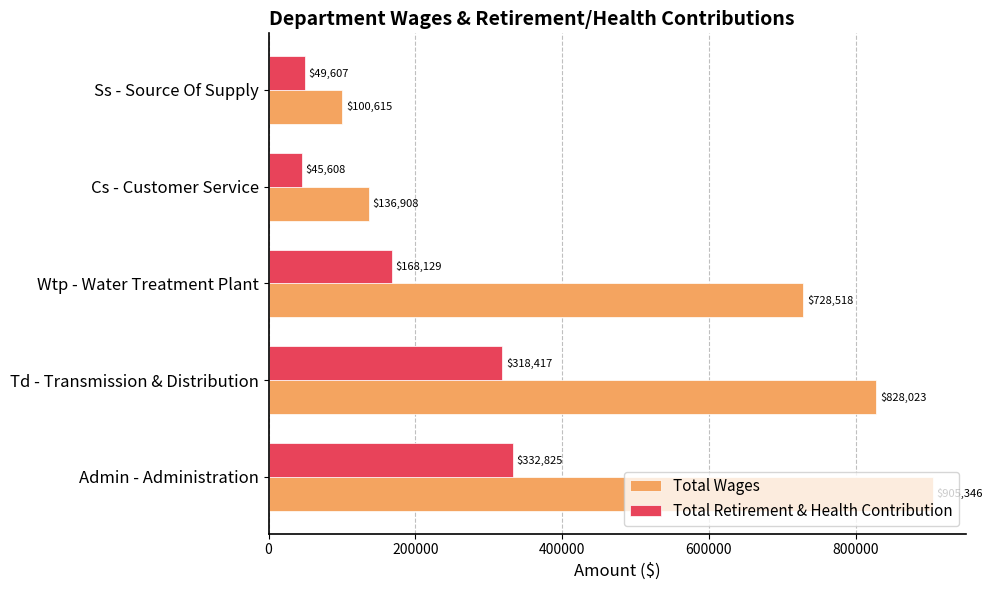

Which series has the widest spread of values?

Total Wages